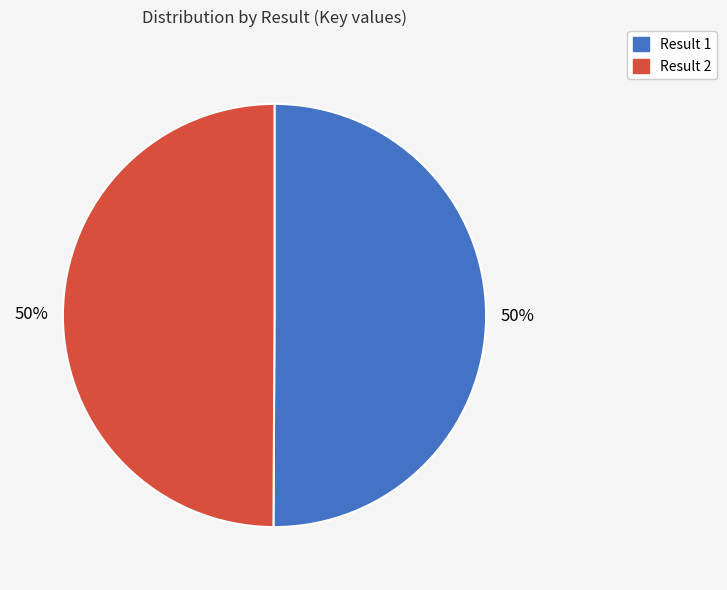

To the nearest percent, what percentage of the pie is Result 2?

50%